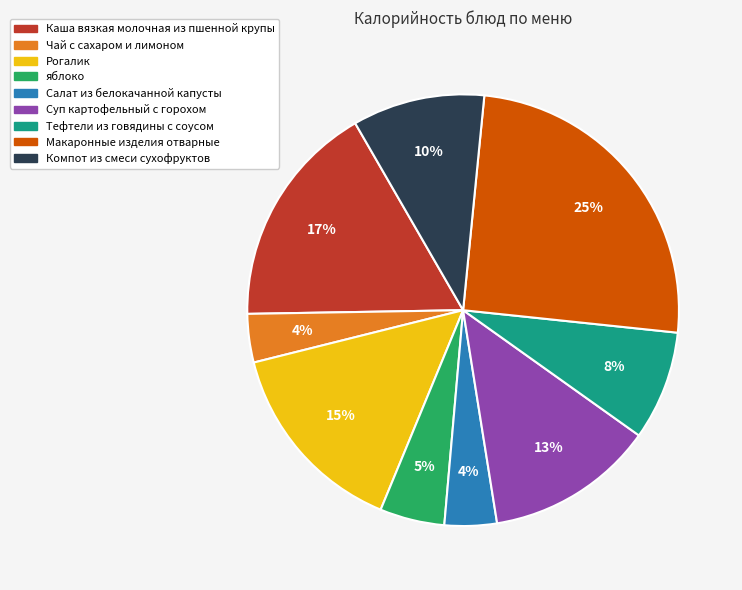

Which has a higher value, Компот из смеси сухофруктов or Макаронные изделия отварные?

Макаронные изделия отварные